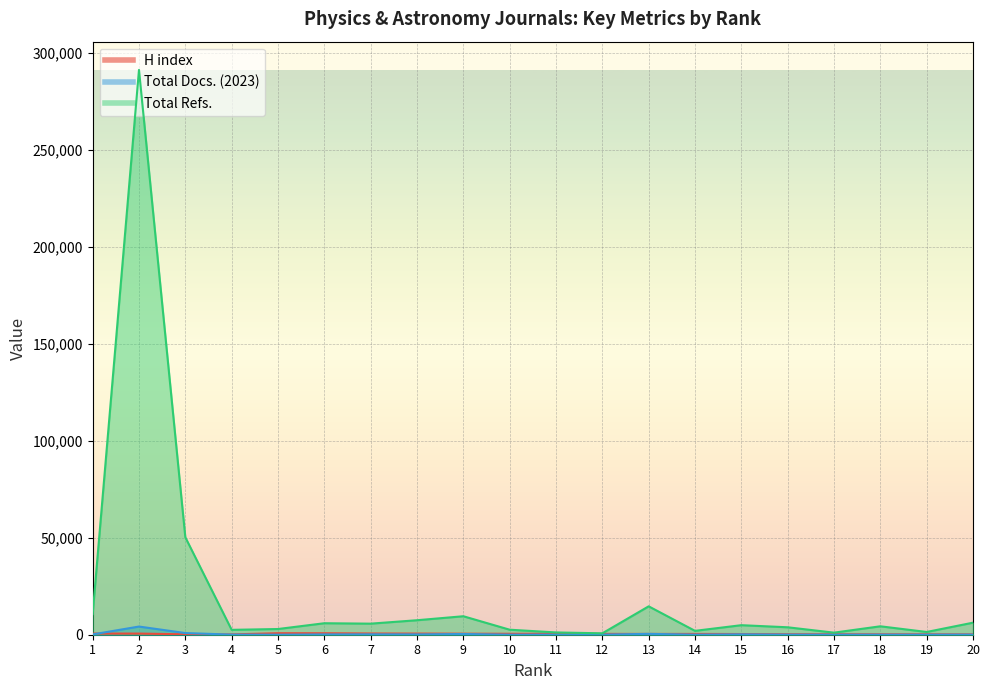

What is the total value across all series at 6?

6835